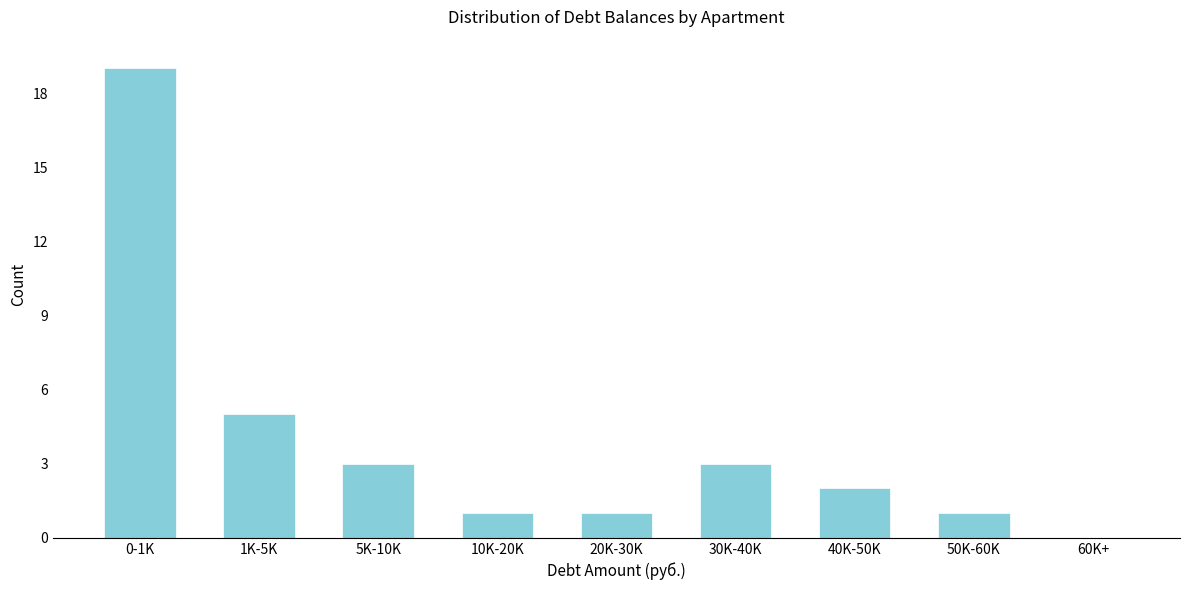

Reading left to right, list all the values displayed in this chart.

0-1K=19	1K-5K=5	5K-10K=3	10K-20K=1	20K-30K=1	30K-40K=3	40K-50K=2	50K-60K=1	60K+=0